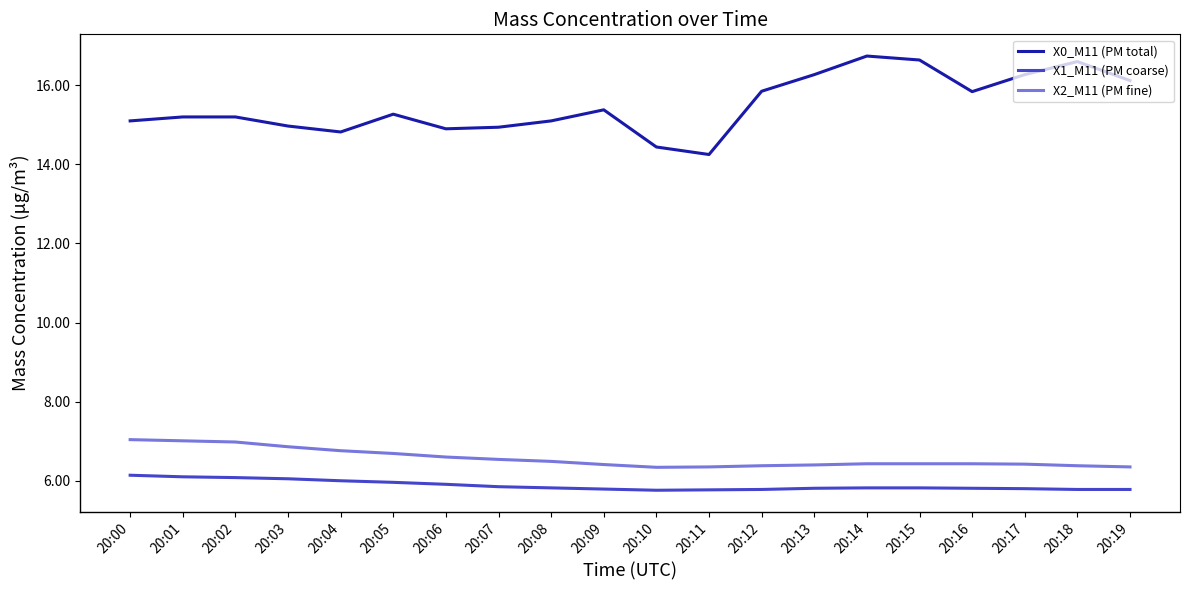

At 20:04, list the series in order from smallest to largest.

X1_M11 (PM coarse), X2_M11 (PM fine), X0_M11 (PM total)